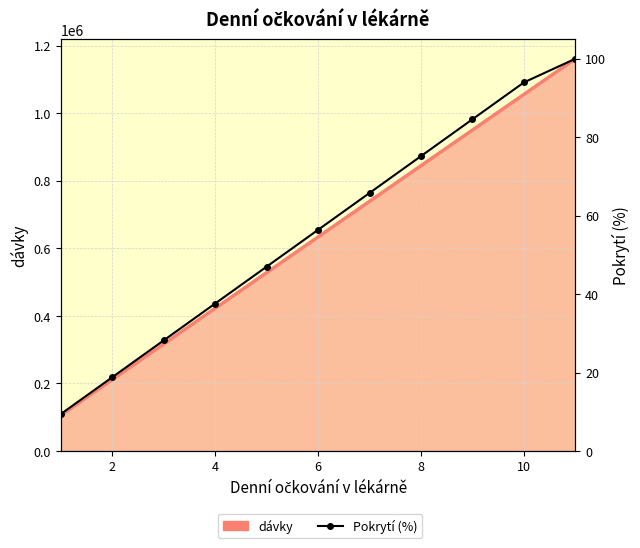

What is the difference between the second highest and second lowest values?

75.2